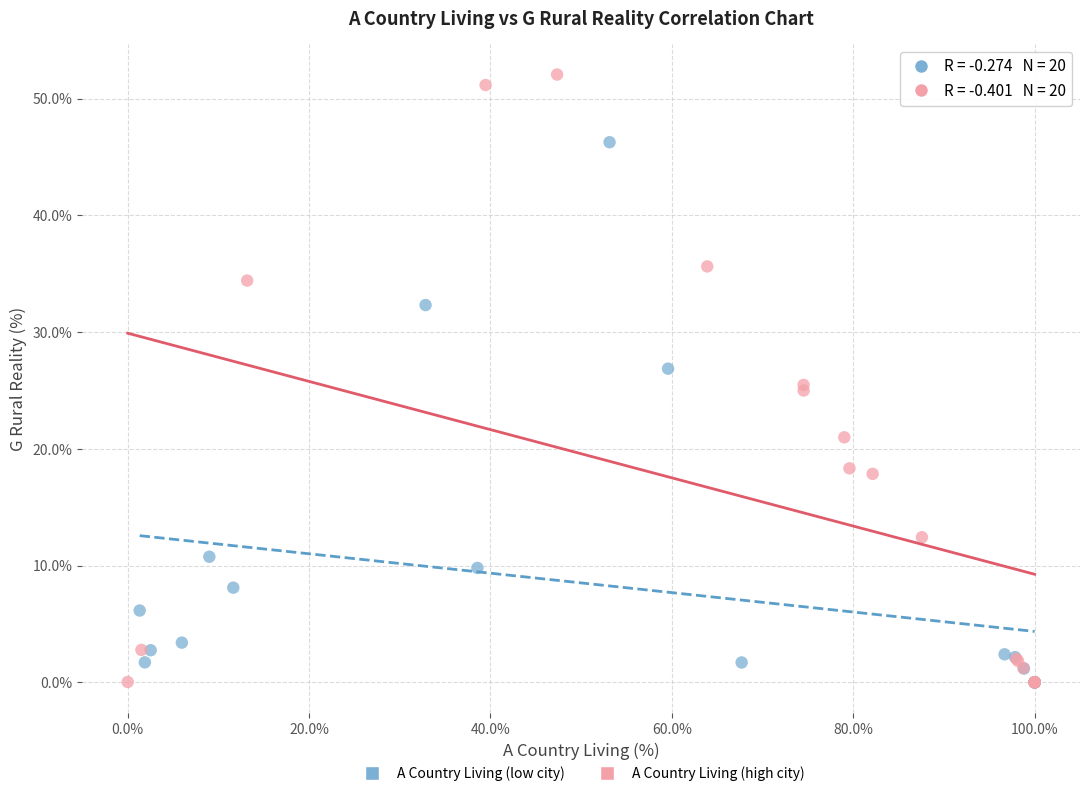

Which series reaches the maximum Y coordinate?

A Country Living (high city)